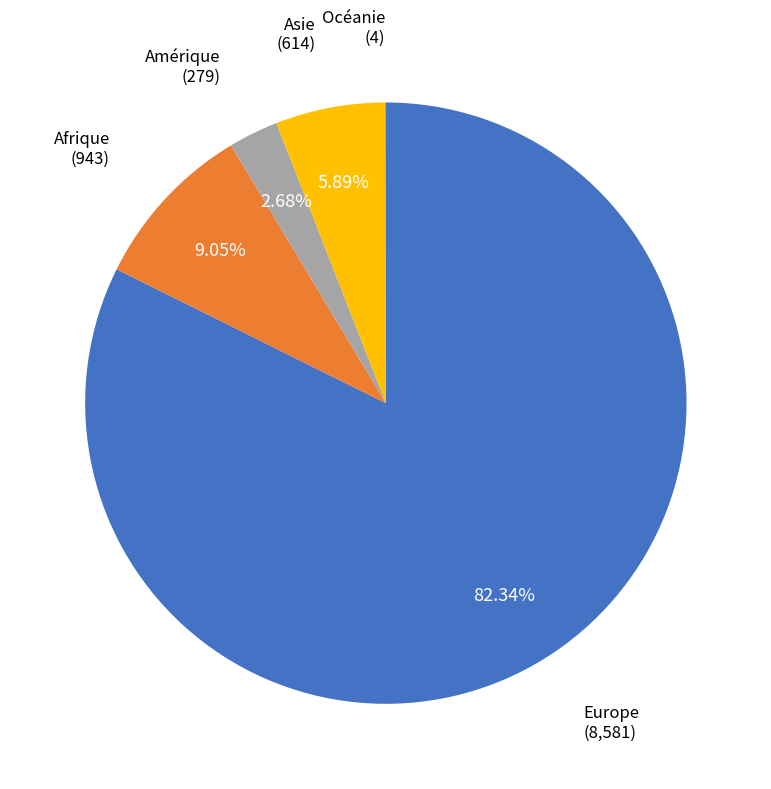

Is there any slice that represents more than half of the pie?

Yes